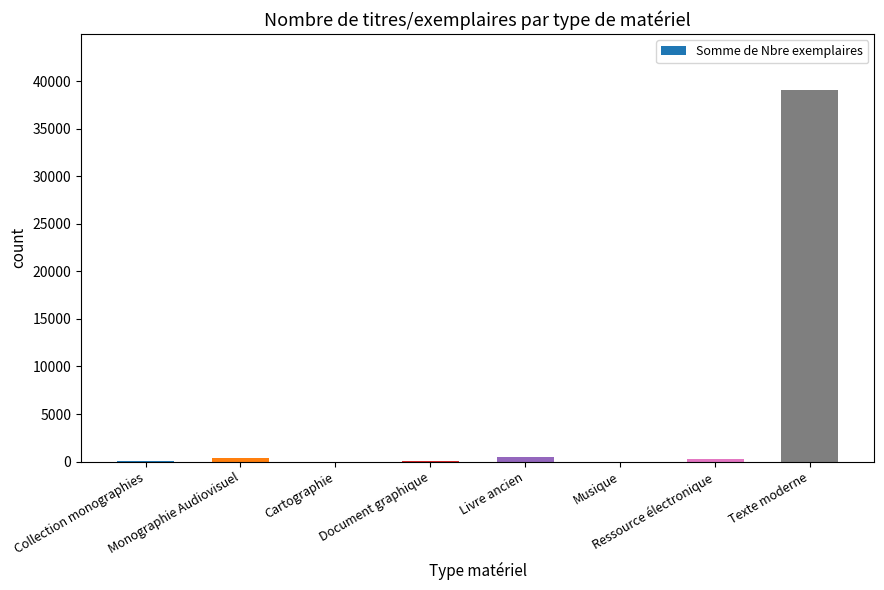

Approximately how many times larger is the value at Monographie Audiovisuel compared to Cartographie?

167.0